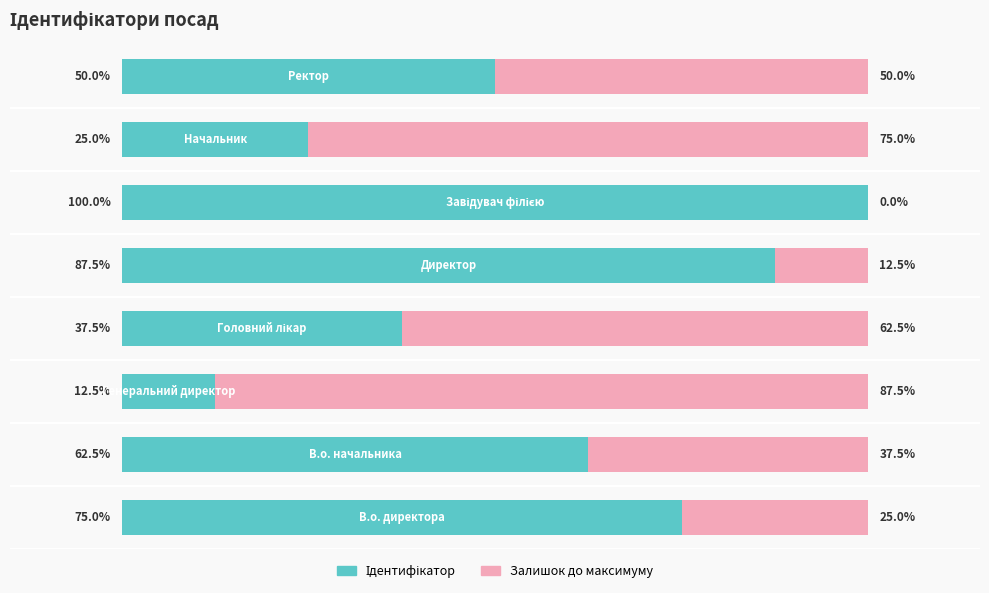

What is the difference between the maximum and second lowest values in the Ідентифікатор series?

75.0